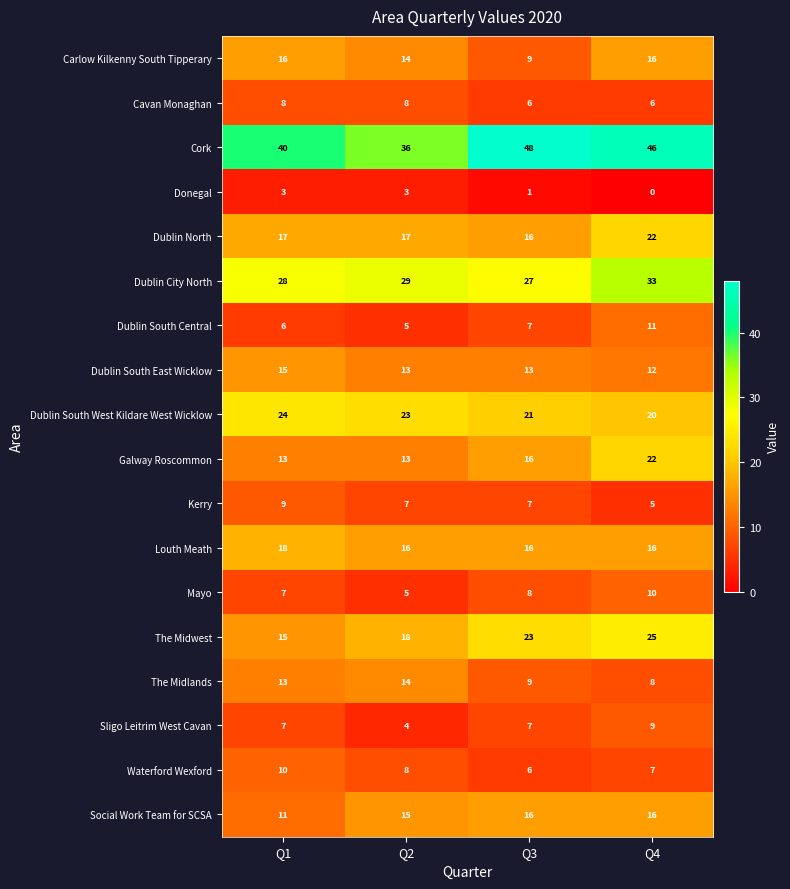

What is the sum of the The Midwest values at Q2 and Q3?

41